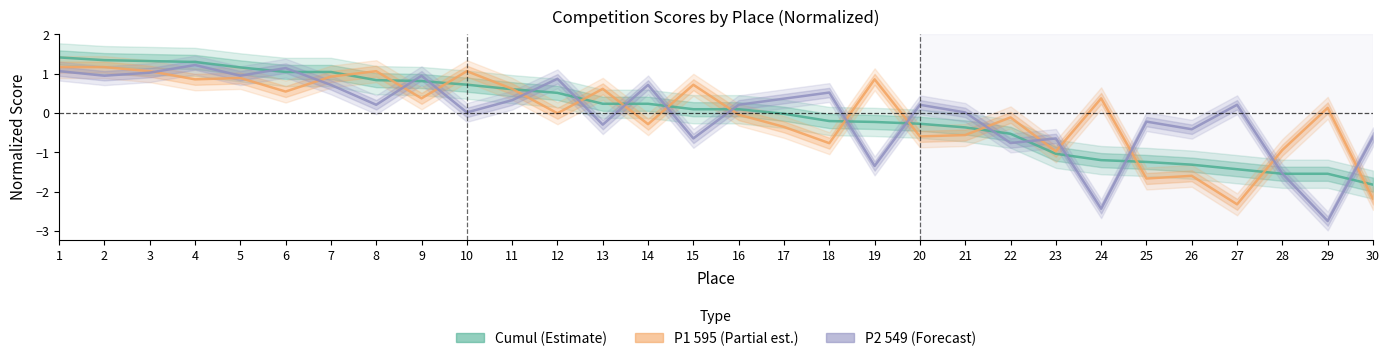

How many interior local peaks does the P1 595 (Partial est.) series have?

10